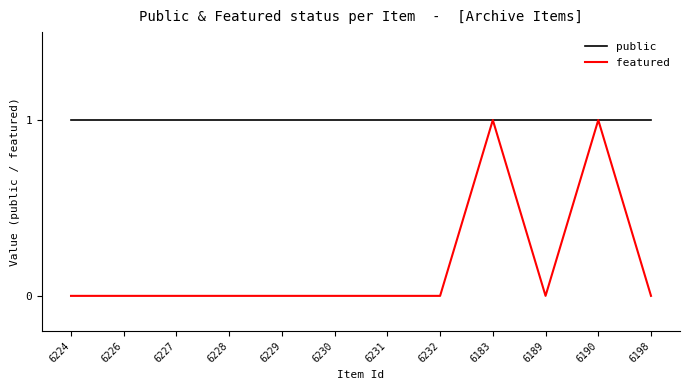

True or false: featured has a value of 0 at 6232.

True